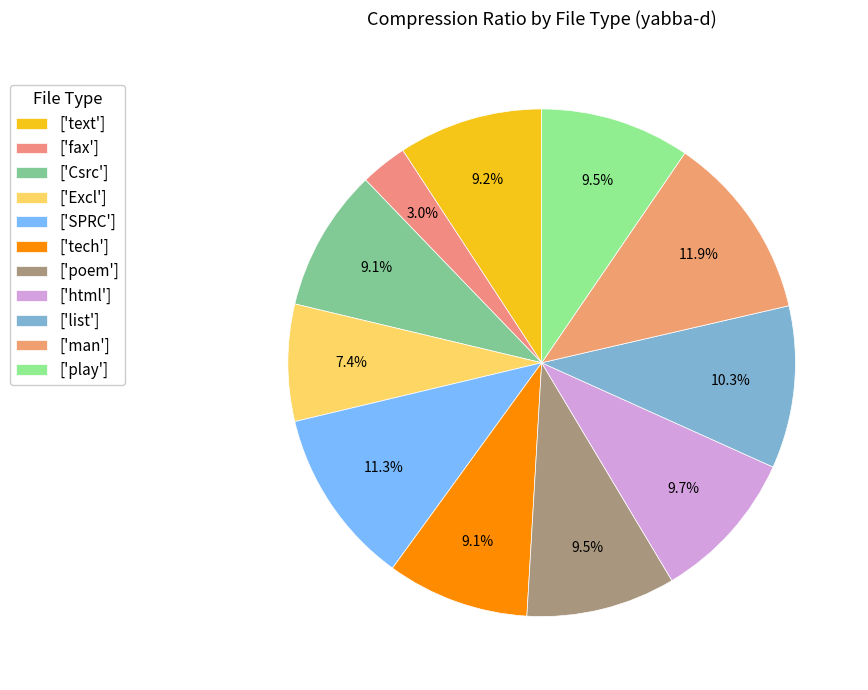

Is there a majority slice in this chart?

No